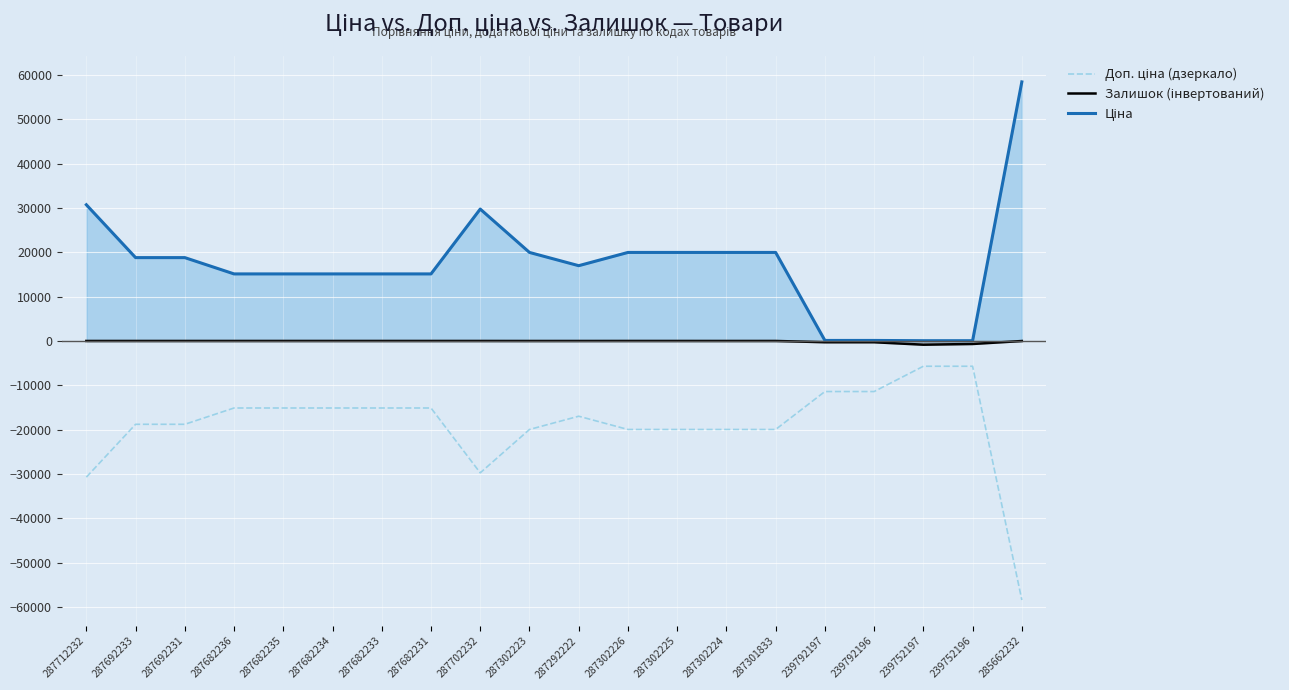

True or false: Ціна has more than 2 points higher than both neighbors.

False